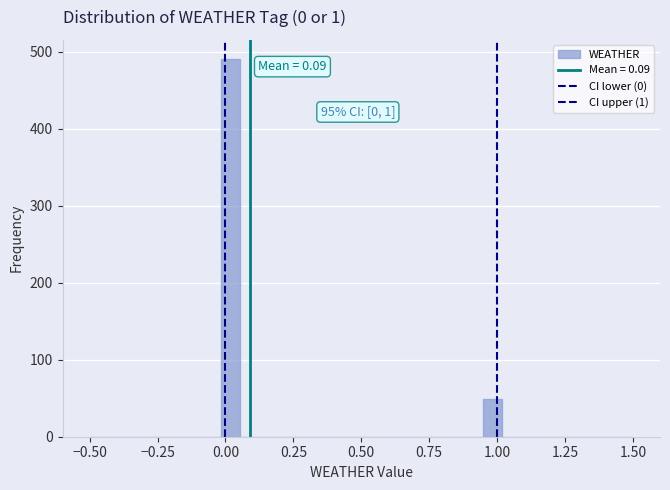

Read against the x-axis, roughly where is the centre of the tallest bar?

0.00